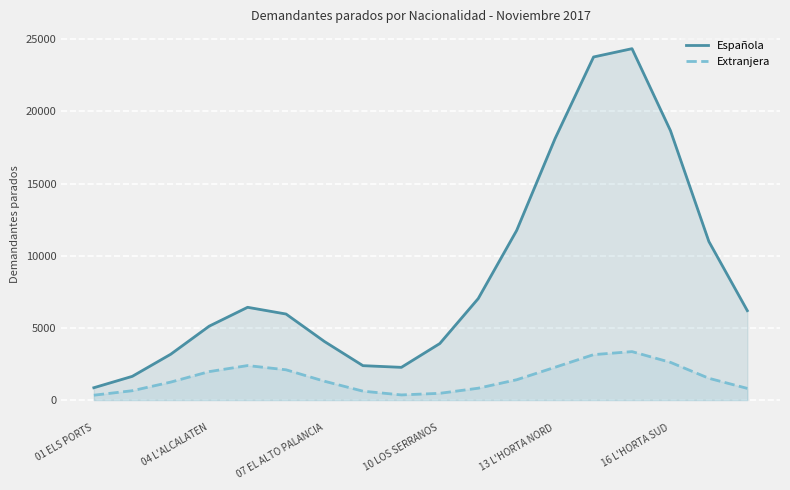

Which series has the largest range (max minus min)?

Española